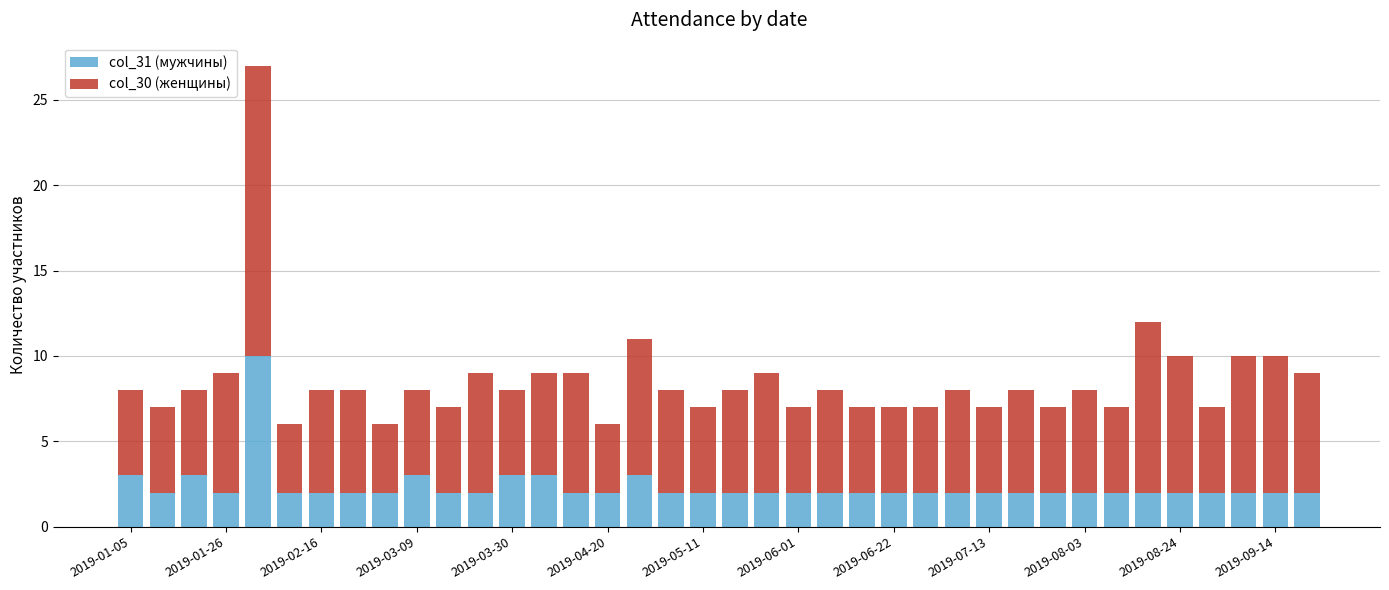

What is the highest value of the col_31 (мужчины) series?

10